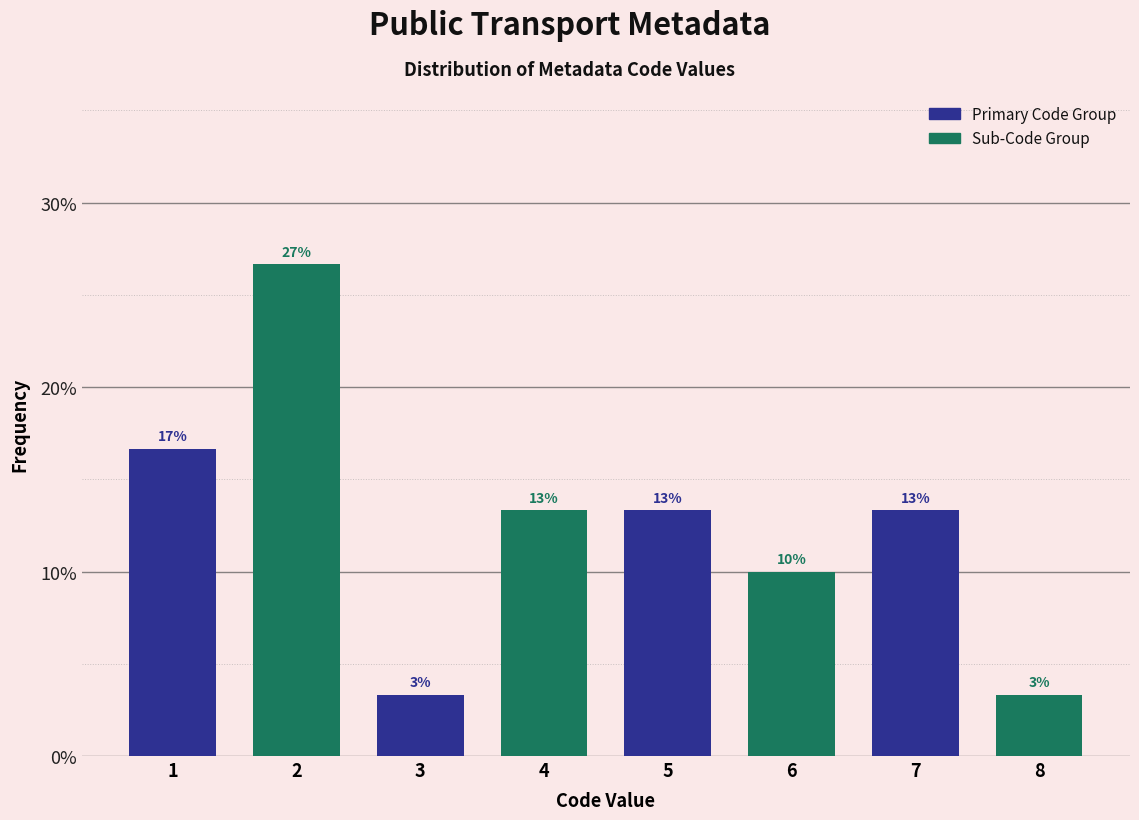

How many groups of bars are there?

4